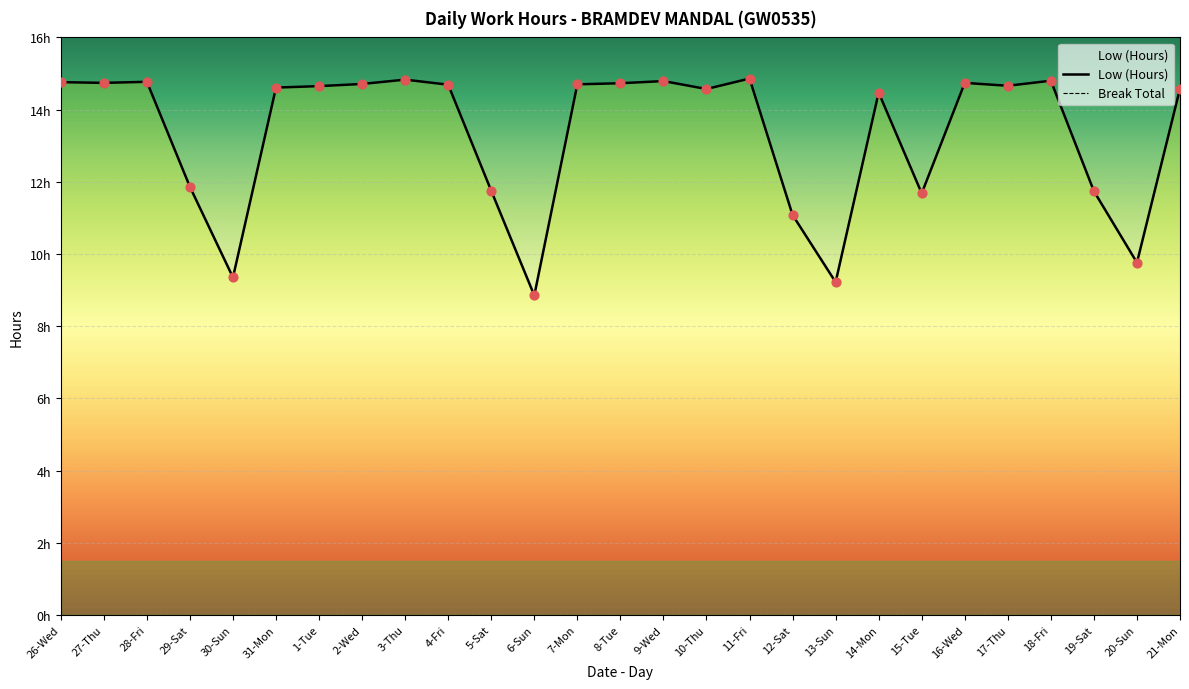

Which has a higher value, 11-Fri or 31-Mon?

11-Fri